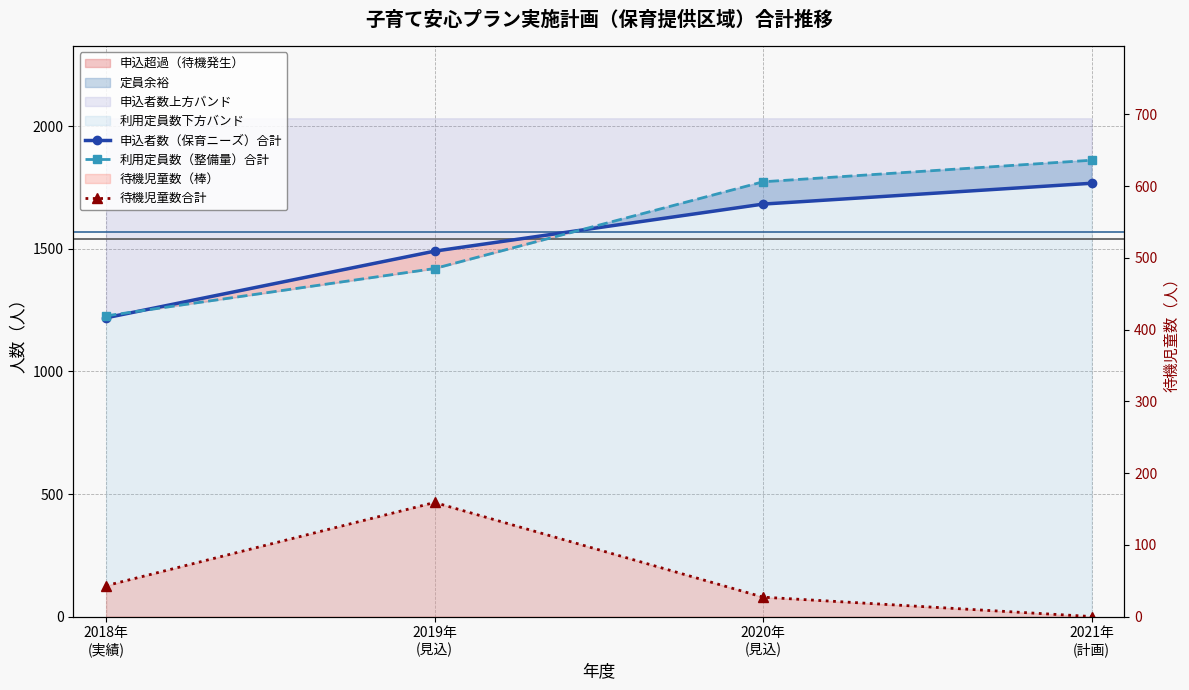

Is this an area chart (filled region under the line)?

No